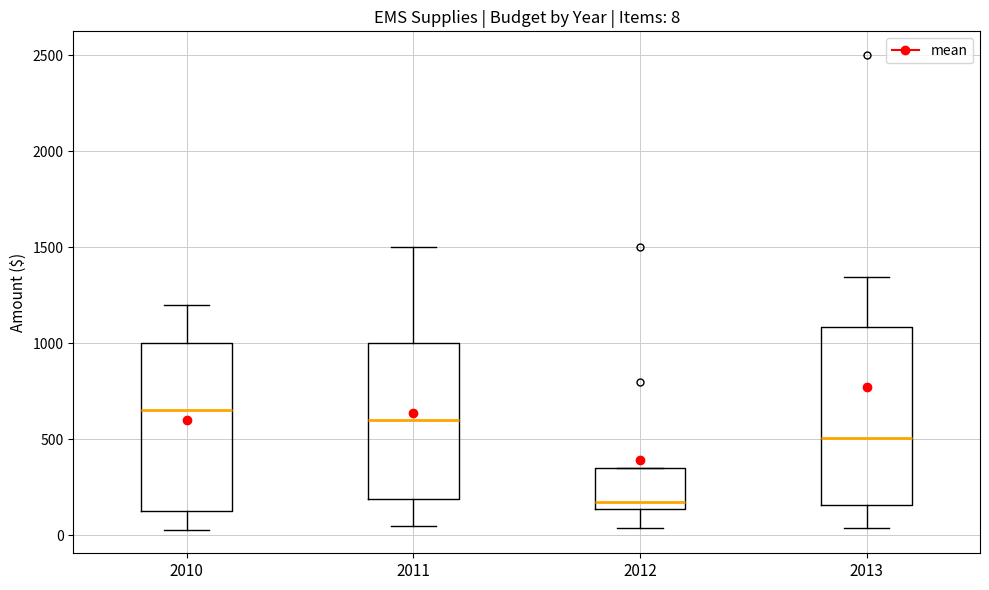

Which box is the tallest, from its lower edge to its upper edge?

2013